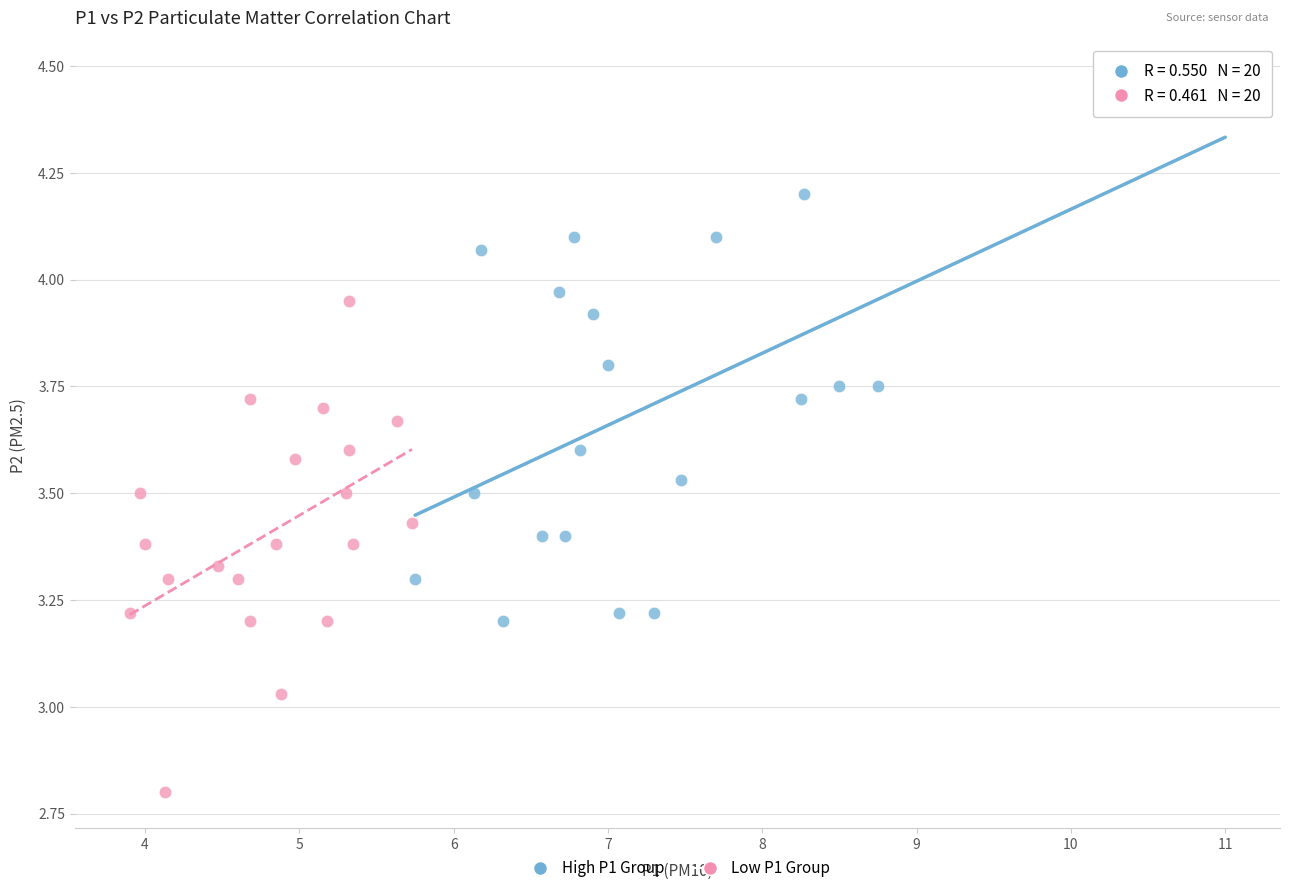

Which series contains the highest Y value?

High P1 Group